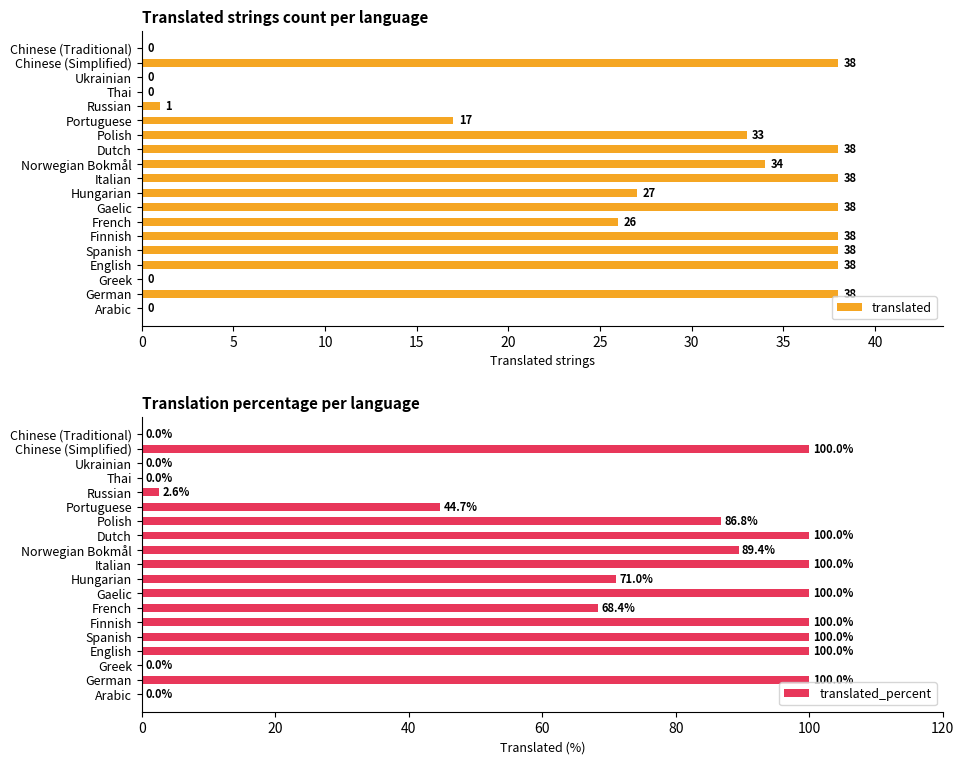

Which series has the largest total across all categories?

translated_percent